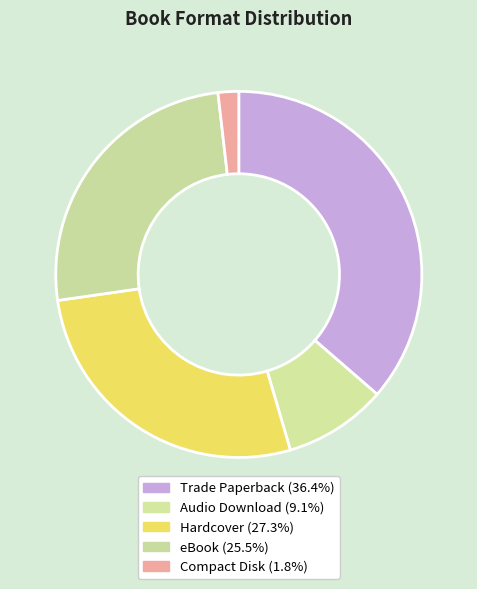

To the nearest percent, what is the average slice percentage?

20%